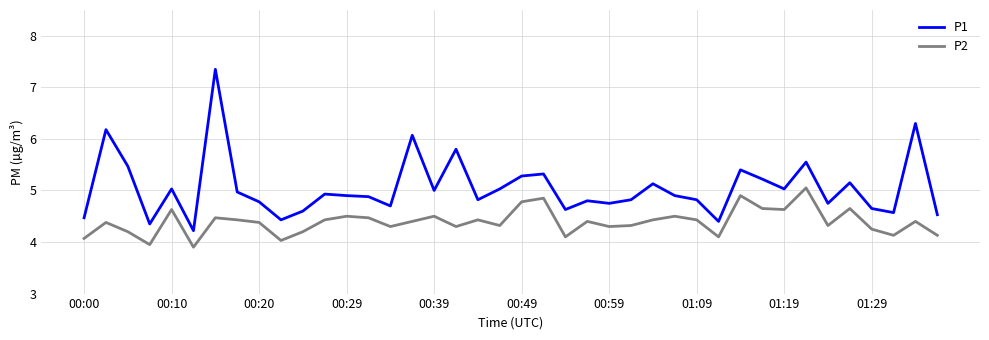

What are all the series names shown in the legend?

P1, P2